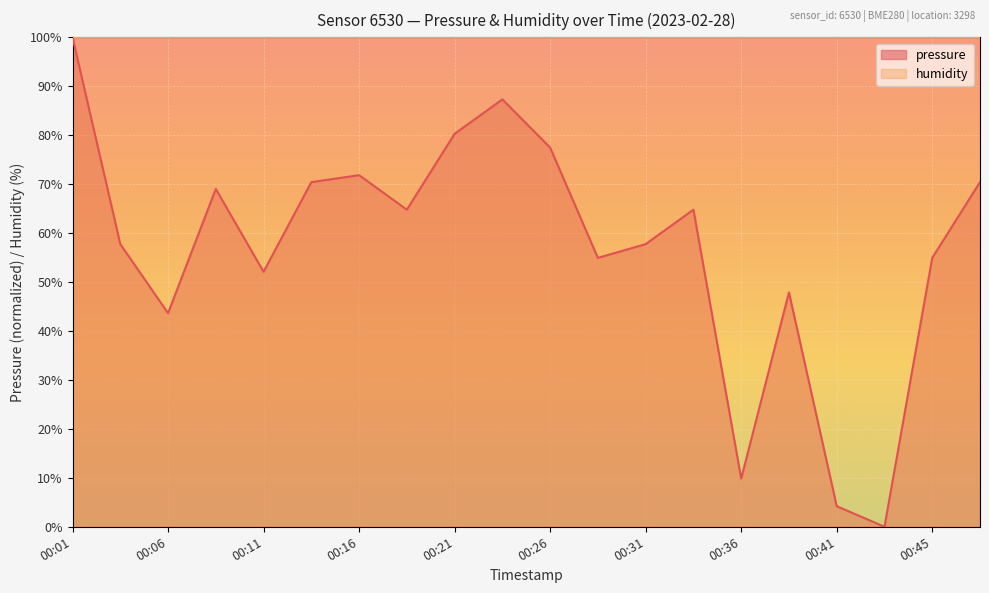

What is the difference between the second highest and second lowest values?

83.1